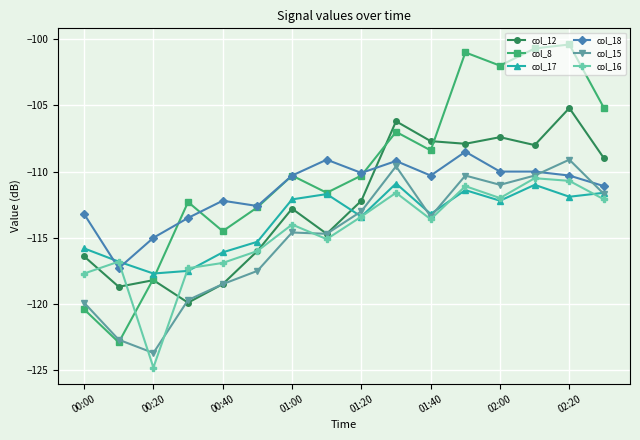

What is the highest value of the col_18 series?

-108.5